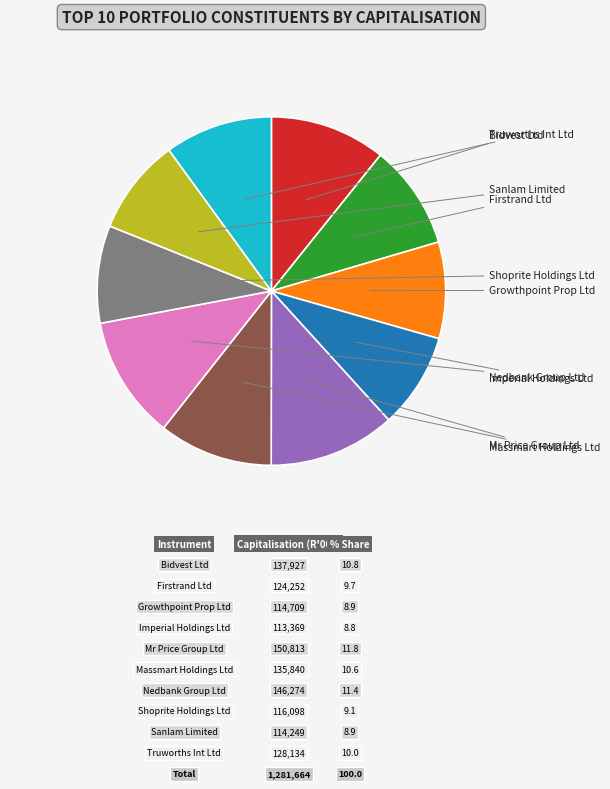

How many slices are in this pie chart?

10